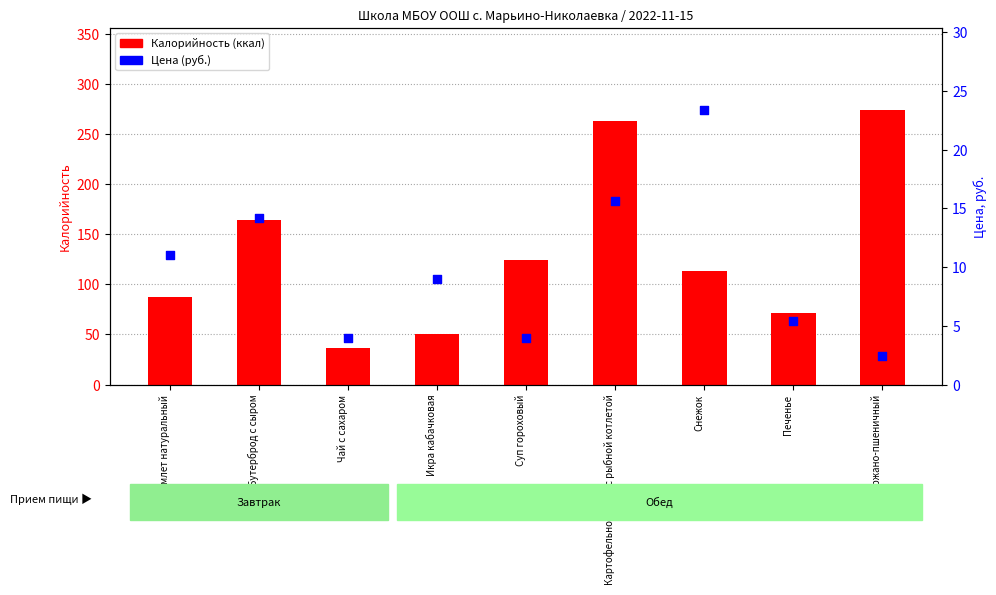

What are all the series names shown in the legend?

Калорийность (ккал), Цена (руб.)